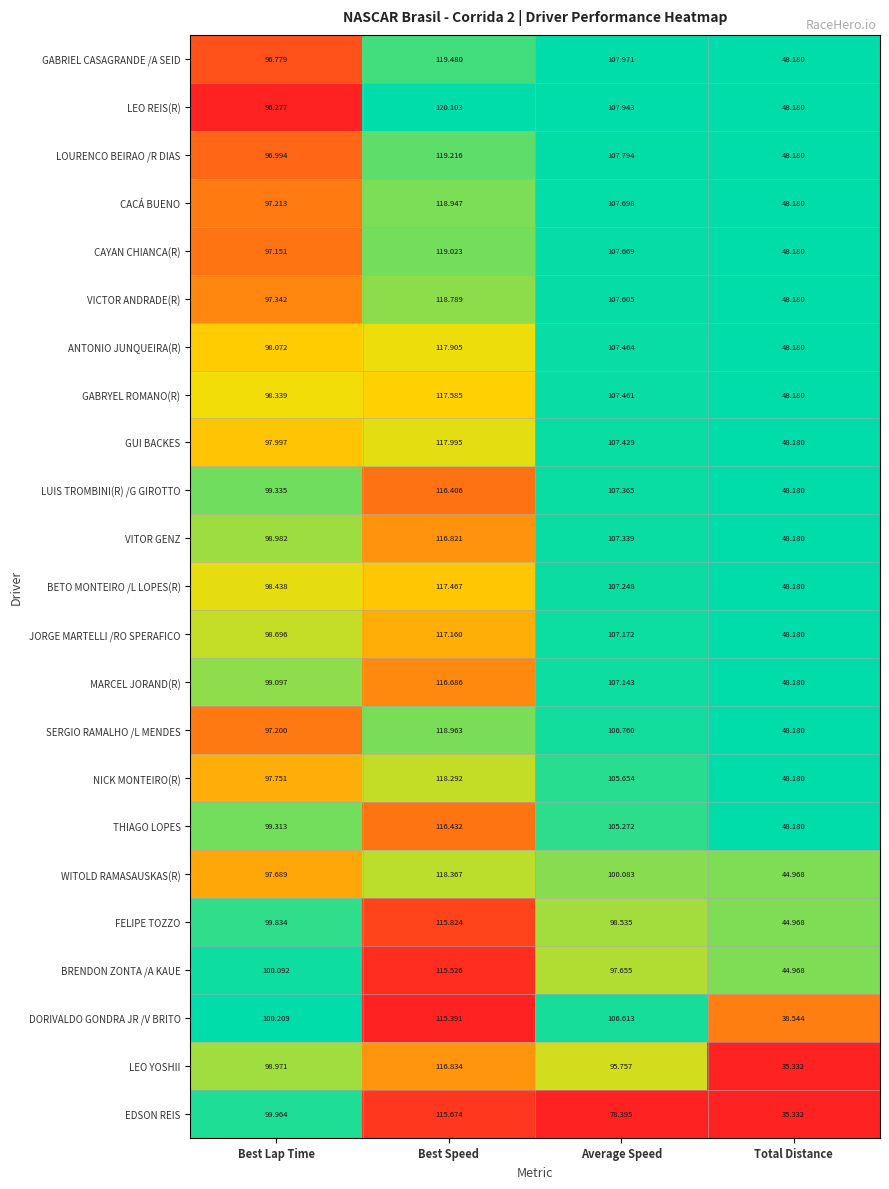

Which series has the largest total across all categories?

LEO REIS(R)